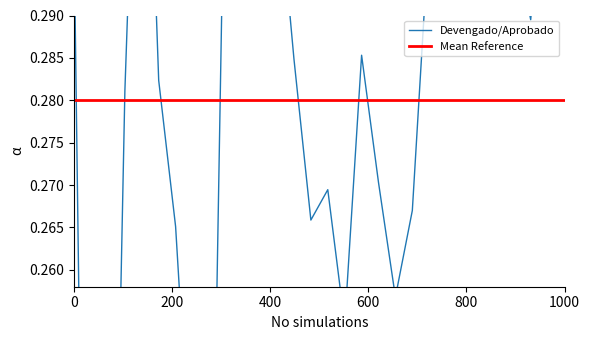

What is the value of the Devengado/Aprobado point at the 25th from the left?

0.3